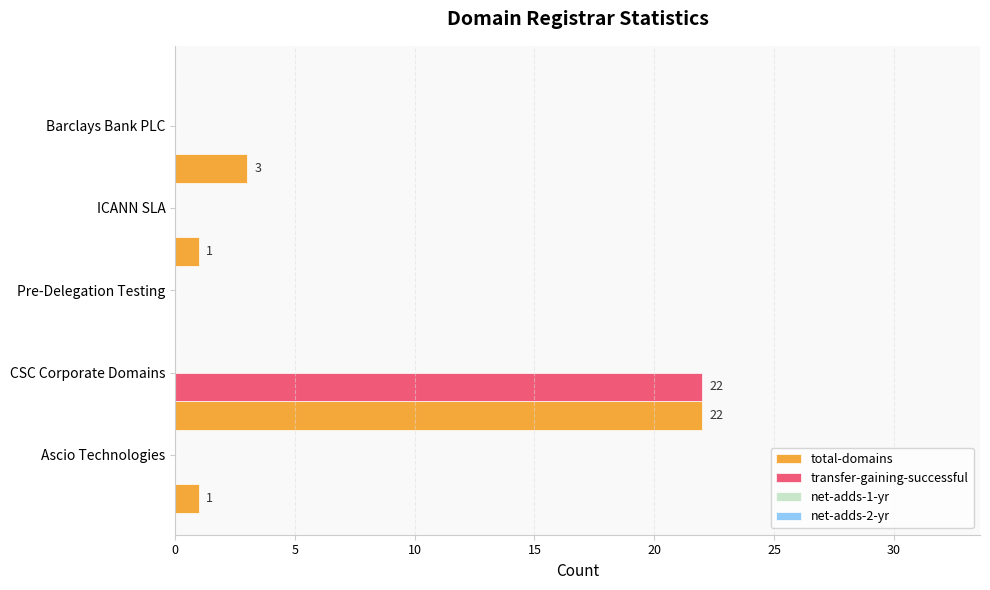

What is the sum of all transfer-gaining-successful values?

22